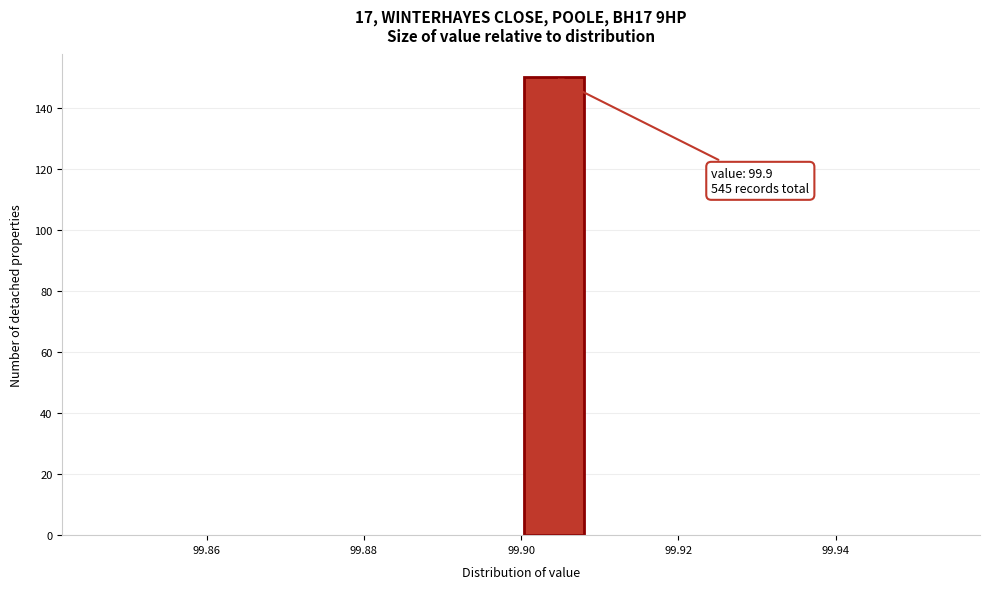

Which range on the x-axis has the tallest bar?

99.900 to 99.908